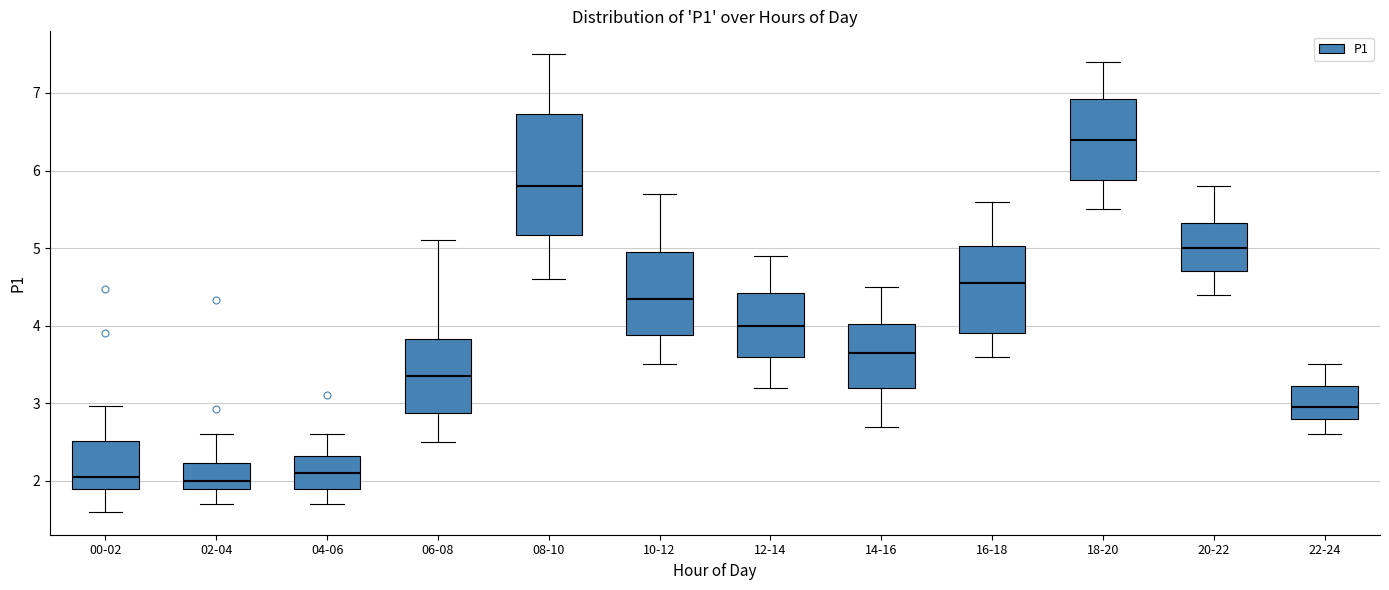

Reading left to right, read every box against the y-axis: the position of its median line, the range the box covers, and the ends of its whiskers. The values are not printed on the chart, so give them approximately, as read against the axis.

00-02: median 2.1, box 1.9 to 2.5, whiskers 1.6 to 3.0
02-04: median 2.0, box 1.9 to 2.2, whiskers 1.7 to 2.6
04-06: median 2.1, box 1.9 to 2.3, whiskers 1.7 to 2.6
06-08: median 3.4, box 2.9 to 3.8, whiskers 2.5 to 5.1
08-10: median 5.8, box 5.2 to 6.7, whiskers 4.6 to 7.5
10-12: median 4.4, box 3.9 to 5.0, whiskers 3.5 to 5.7
12-14: median 4.0, box 3.6 to 4.4, whiskers 3.2 to 4.9
14-16: median 3.7, box 3.2 to 4.0, whiskers 2.7 to 4.5
16-18: median 4.6, box 3.9 to 5.0, whiskers 3.6 to 5.6
18-20: median 6.4, box 5.9 to 6.9, whiskers 5.5 to 7.4
20-22: median 5.0, box 4.7 to 5.3, whiskers 4.4 to 5.8
22-24: median 3.0, box 2.8 to 3.2, whiskers 2.6 to 3.5